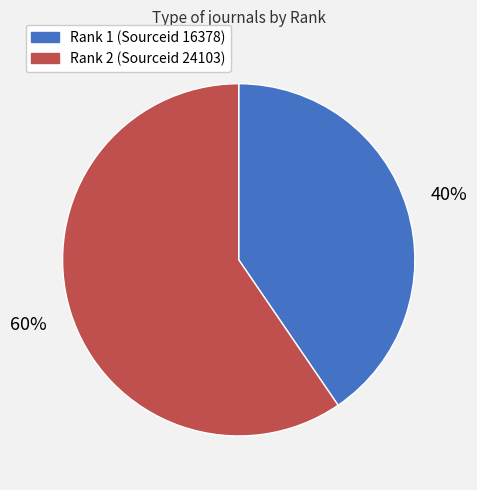

Is there a majority slice in this chart?

Yes